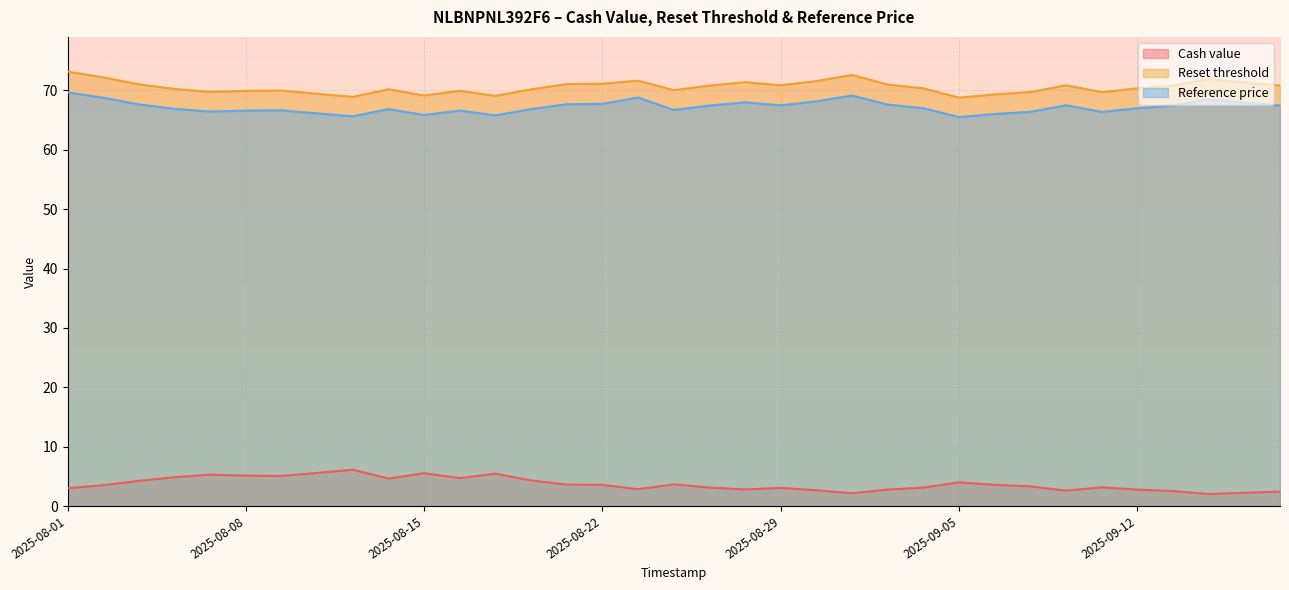

How many data points does each series have?

35